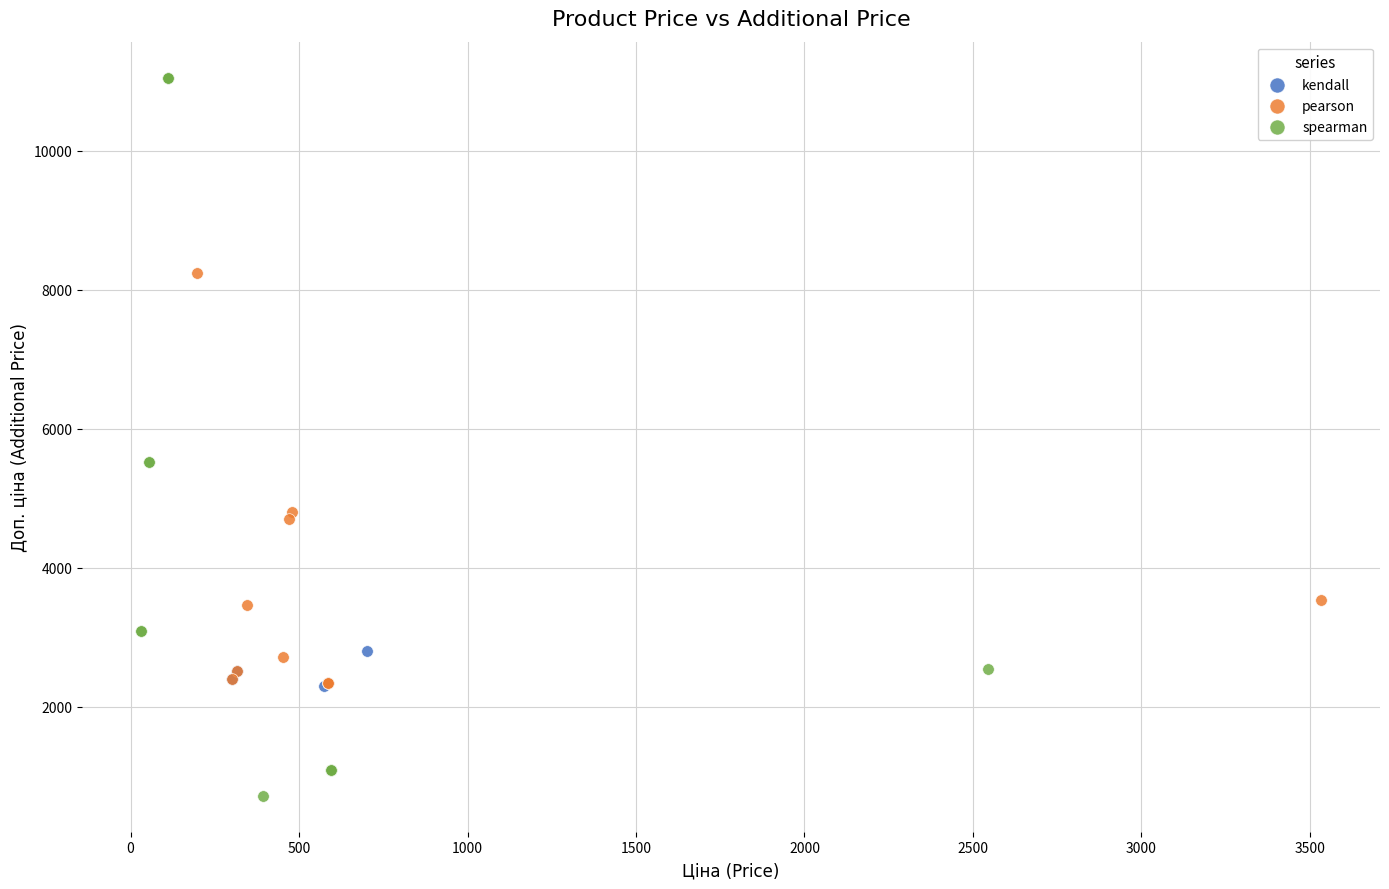

Which series has the widest spread of Y values?

spearman